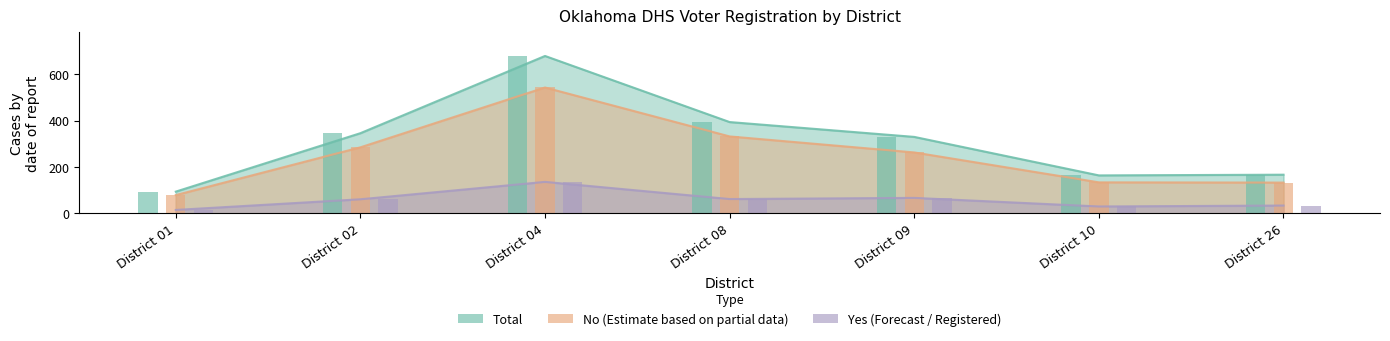

Which category has the lowest value in the Total series?

District 01